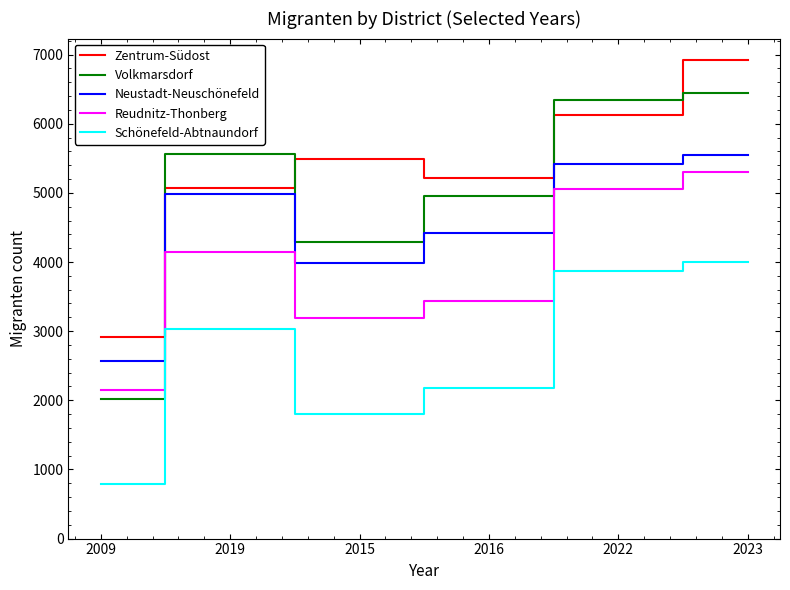

True or false: Neustadt-Neuschönefeld has a value of 3979 at 2015.

True